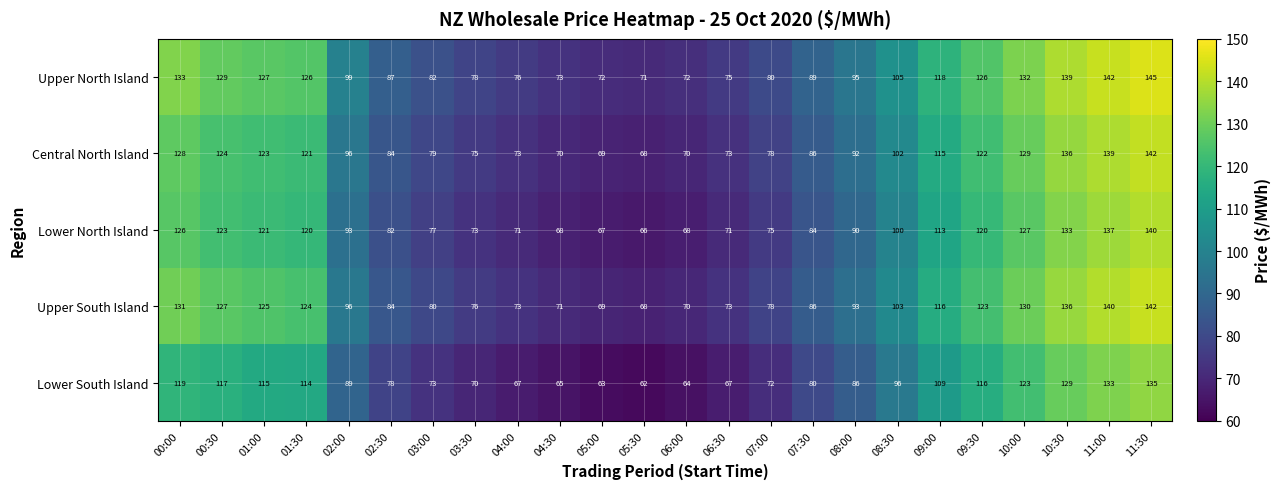

What is the difference between the maximum and minimum values in the Lower North Island series?

74